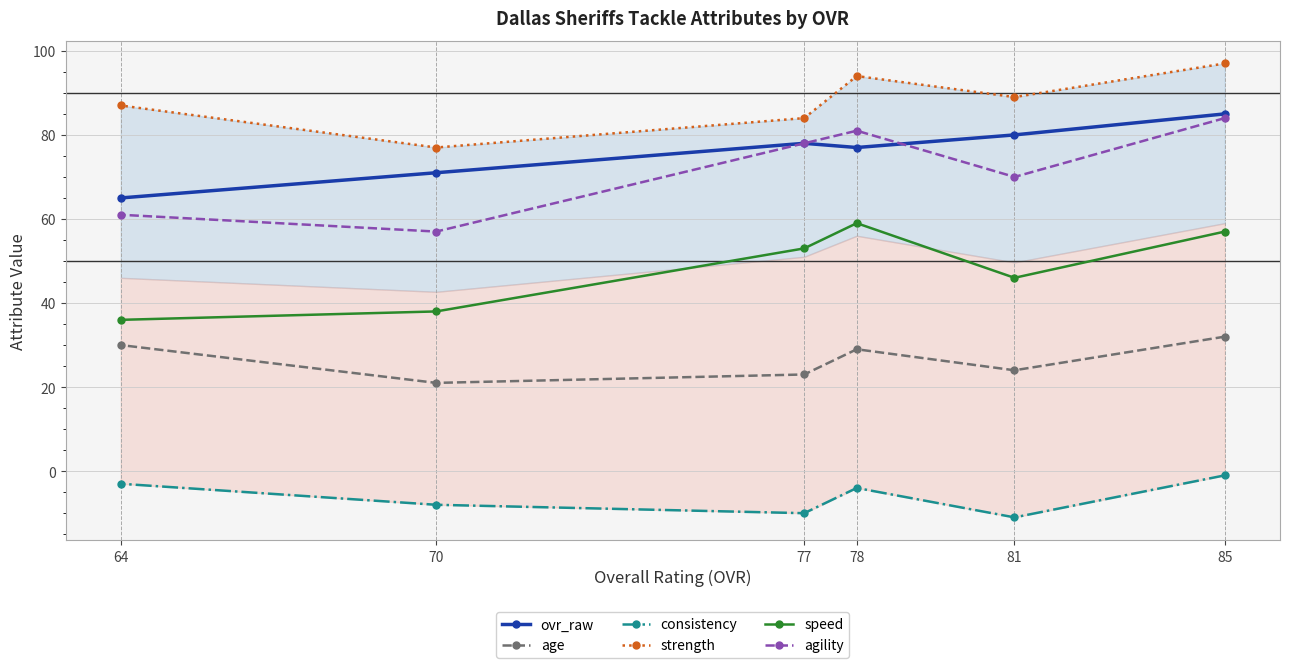

Which has a higher value, 81 or 64?

81